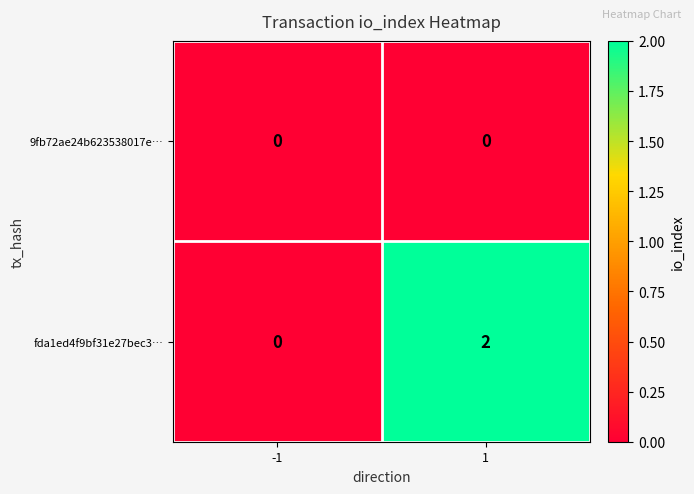

How many data points does each series have?

2